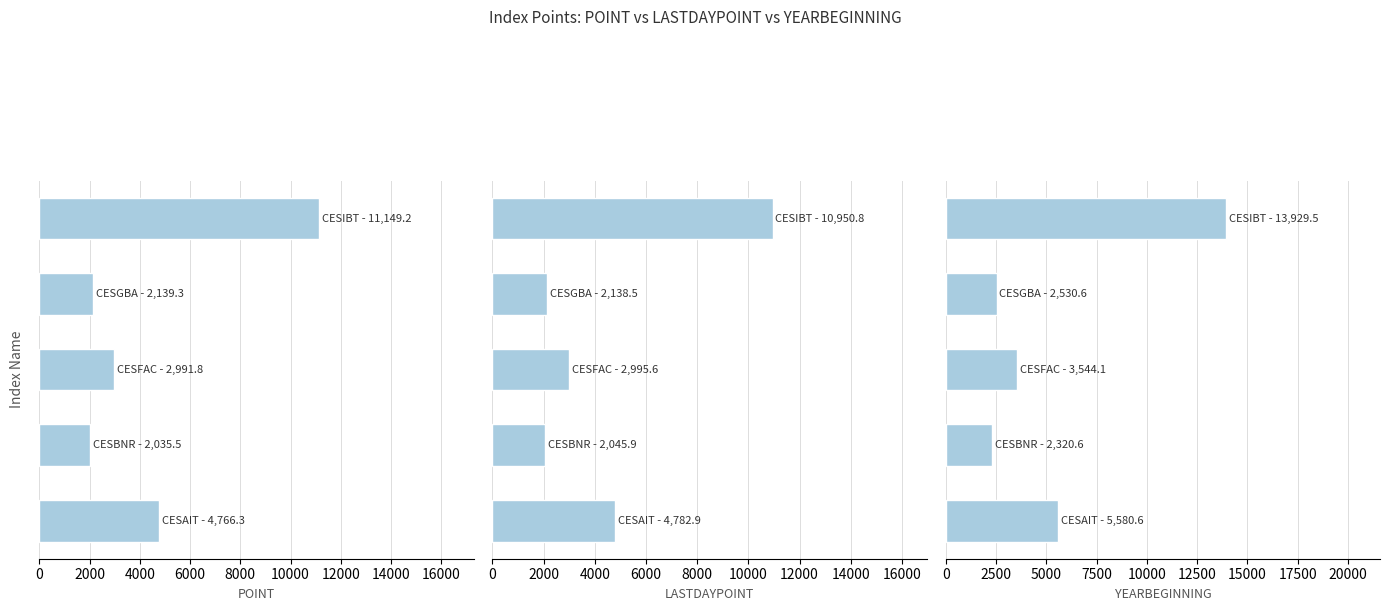

What are all the series names shown in the legend?

POINT, LASTDAYPOINT, YEARBEGINNING